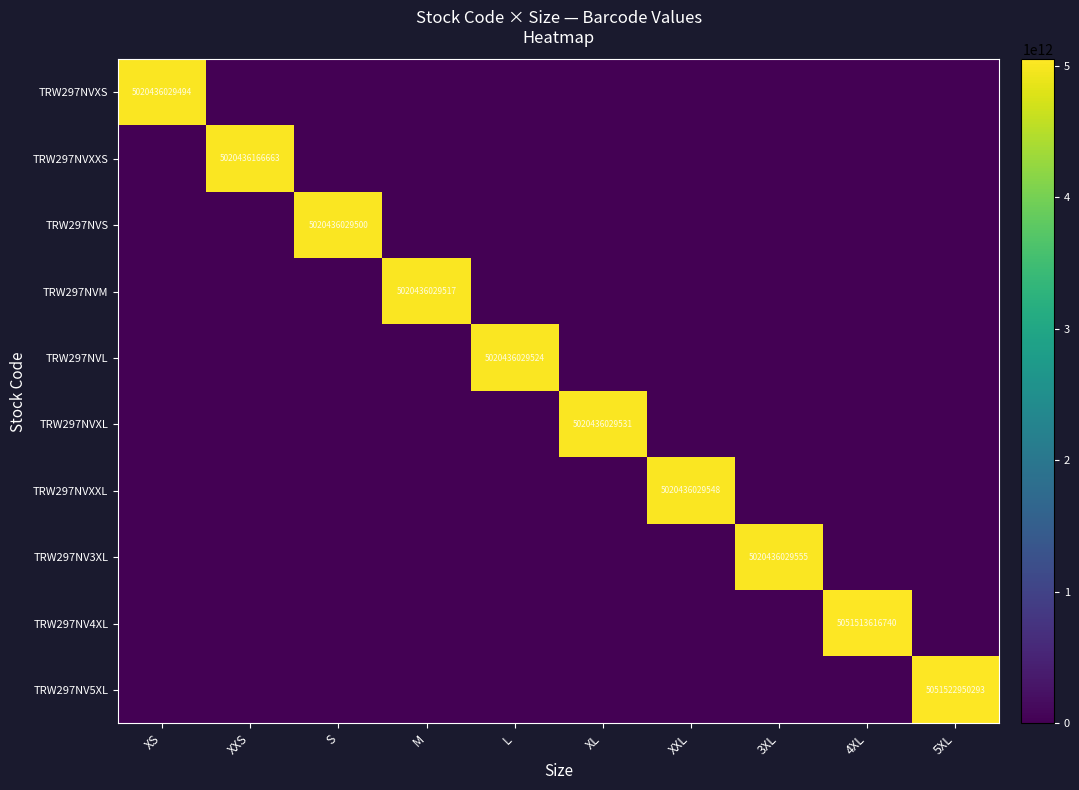

The value of TRW297NVXS at XS is 8604029440114. True or false?

False